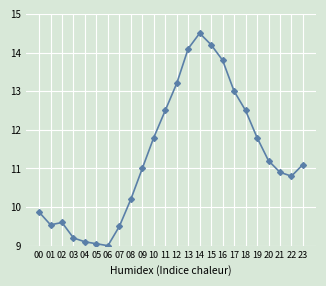

Reading left to right, transcribe all the data shown in this chart.

00=9.9	01=9.5	02=9.6	03=9.2	04=9.1	05=9.1	06=9.0	07=9.5	08=10.2	09=11.0	10=11.8	11=12.5	12=13.2	13=14.1	14=14.5	15=14.2	16=13.8	17=13.0	18=12.5	19=11.8	20=11.2	21=10.9	22=10.8	23=11.1